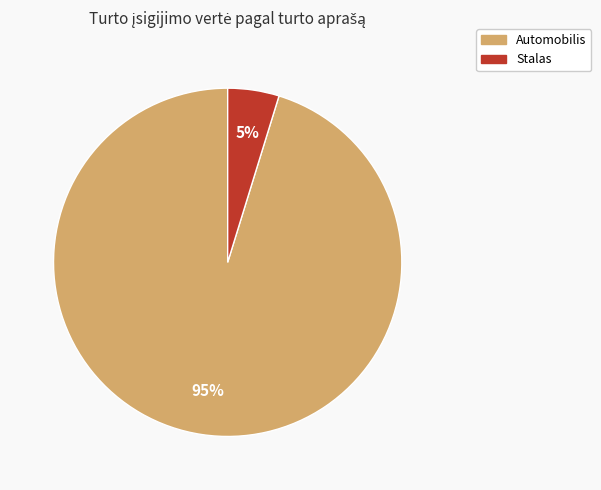

Which slice is the smallest?

Stalas